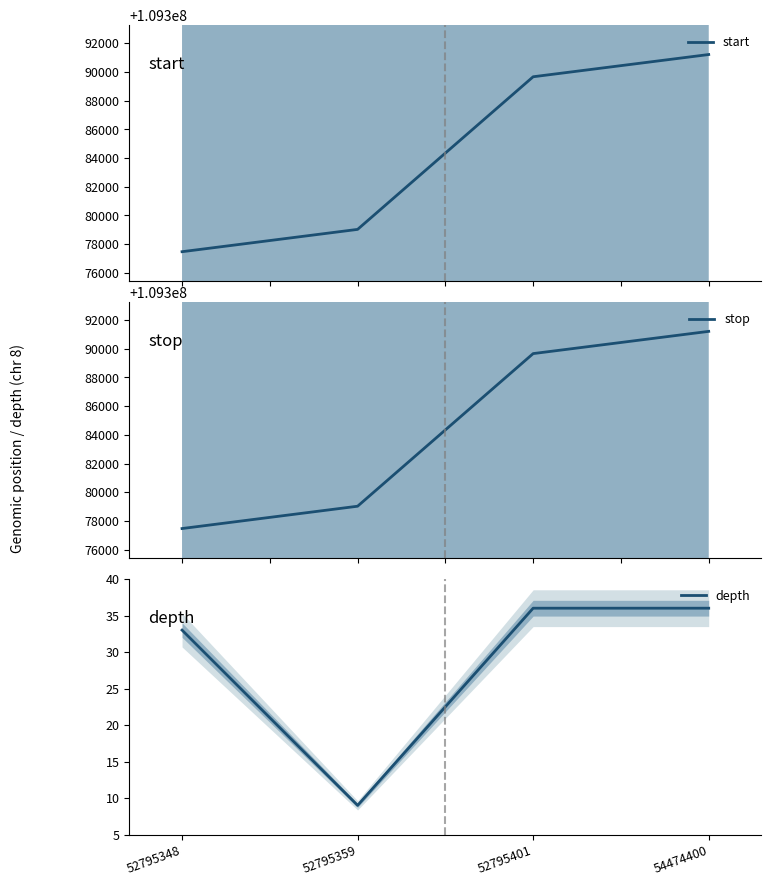

What is the minimum value shown in the chart?

9